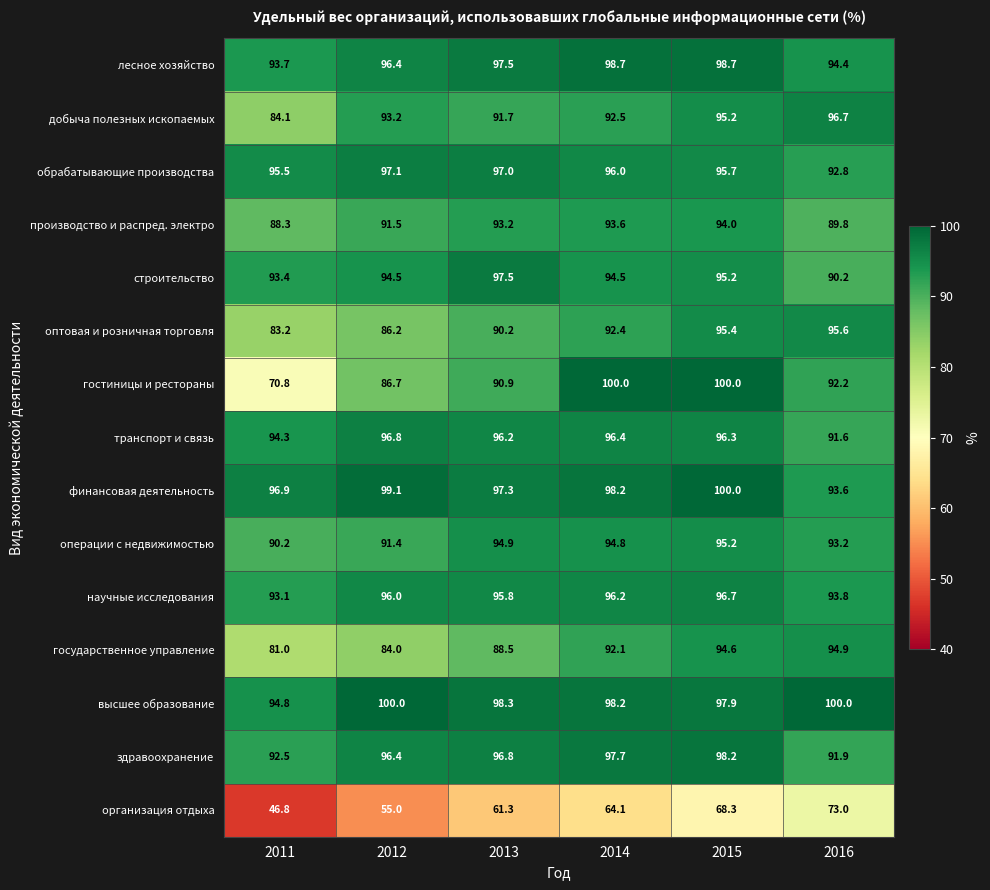

How many data points in гостиницы и рестораны are less than 92?

3